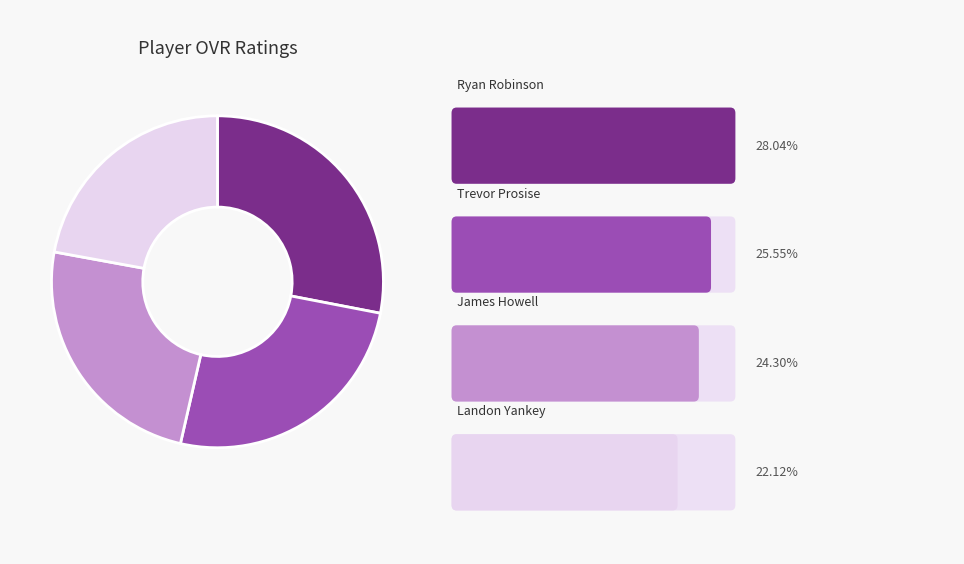

Does any single category account for the majority?

No